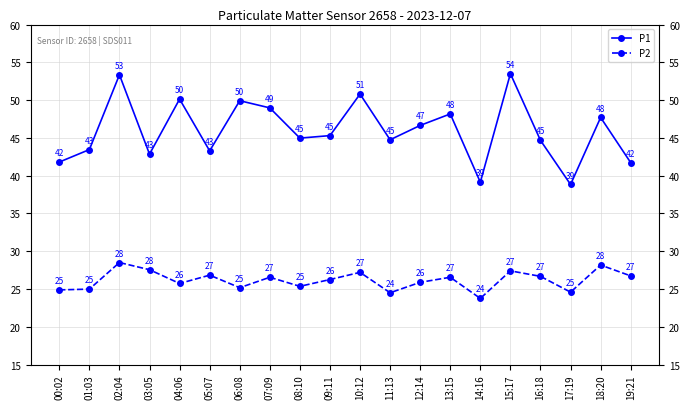

True or false: P2 and P1 intersect in this chart.

False